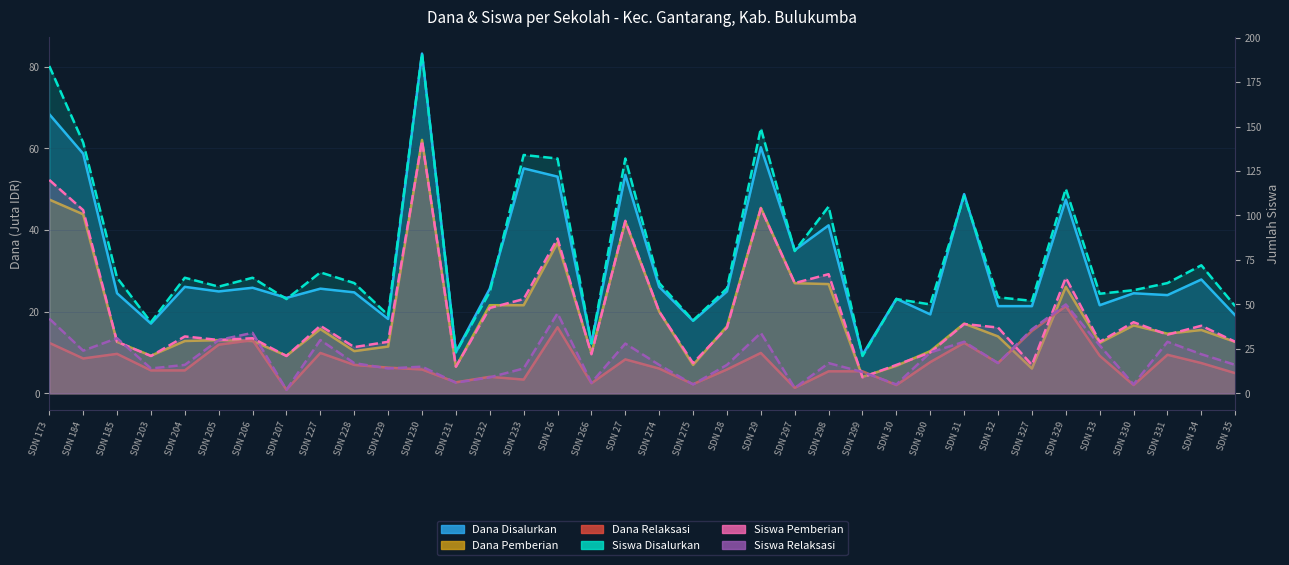

The value of Siswa Pemberian at SDN 275 is 30.6. True or false?

False